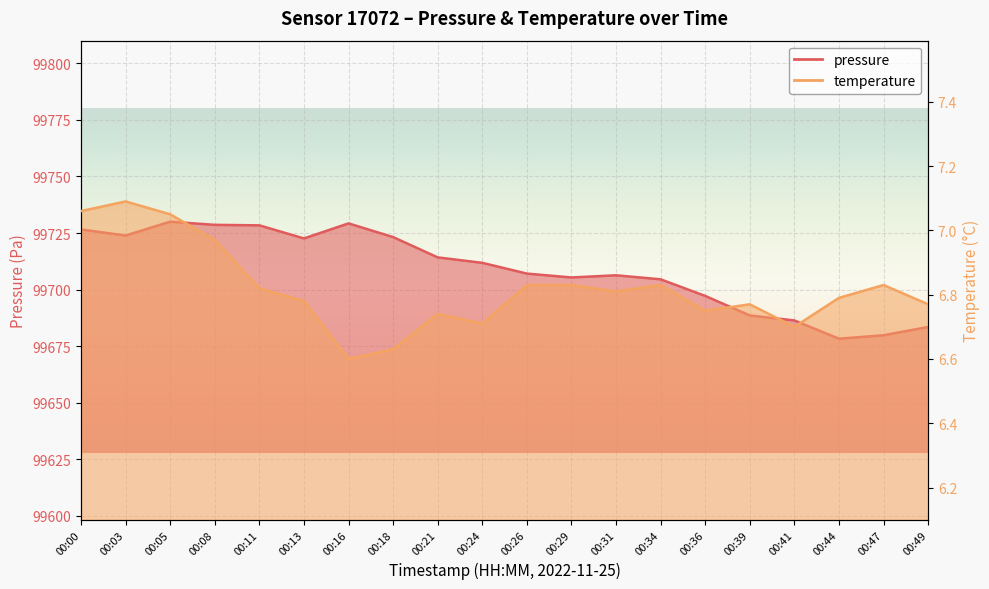

Is the value of pressure at 00:26 greater than the value of temperature at 00:16?

Yes